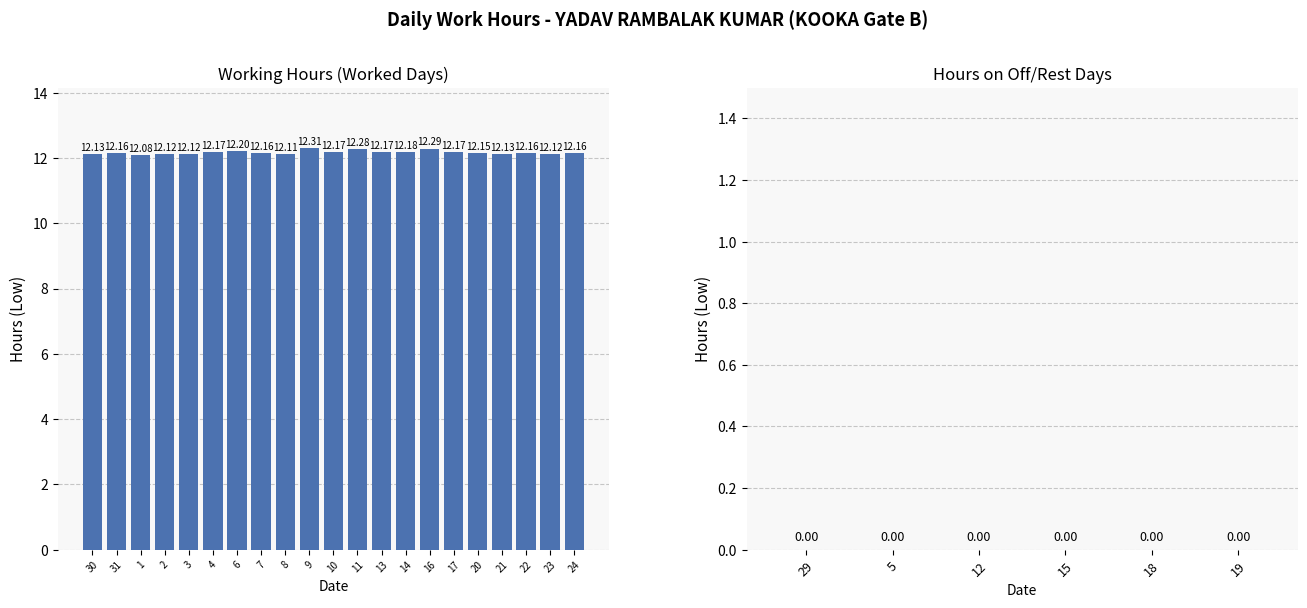

What is the sum of all values?

255.5